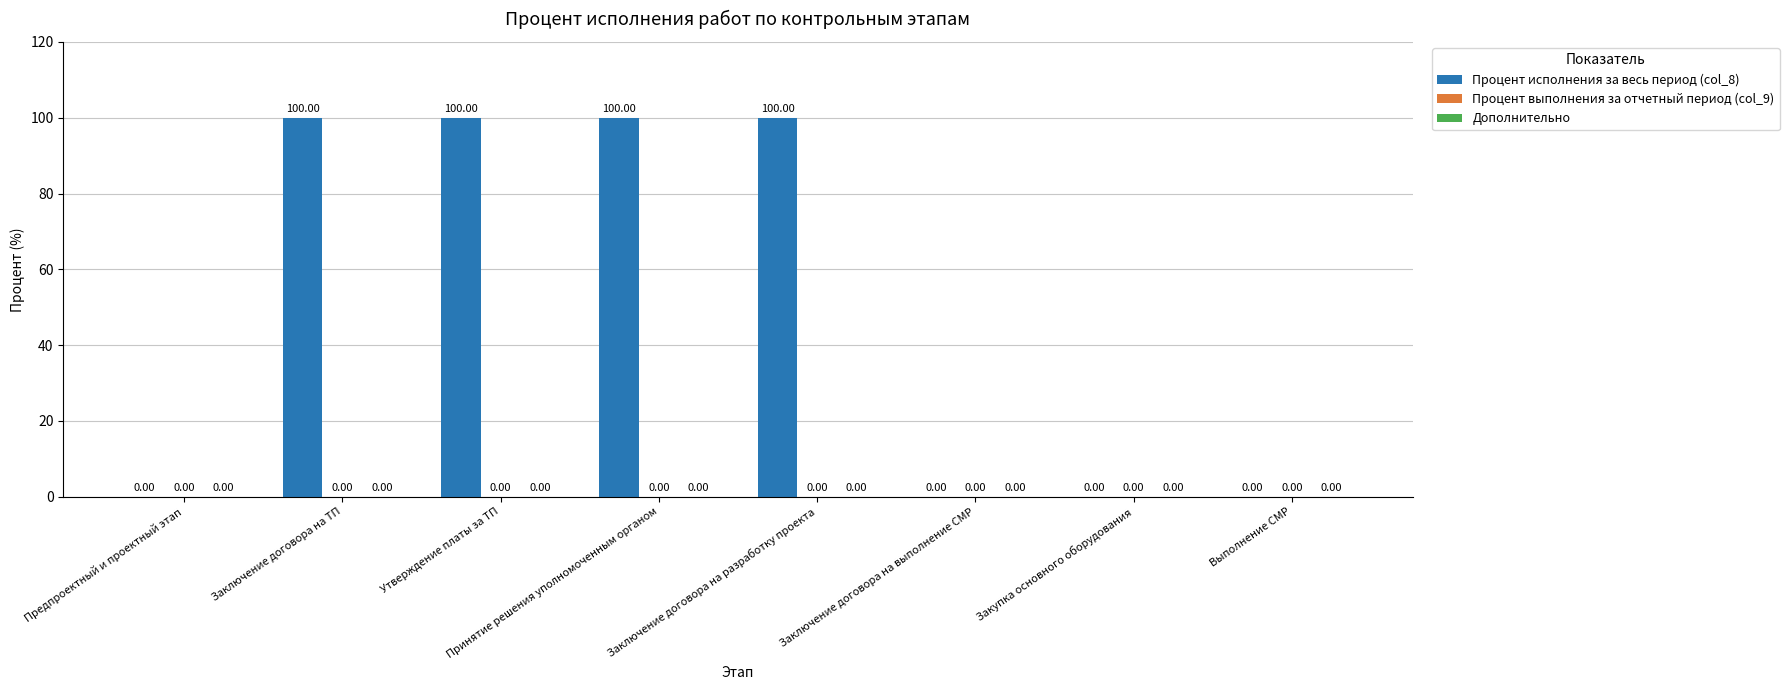

Between Принятие решения уполномоченным органом and Заключение договора на выполнение СМР, which is larger?

Принятие решения уполномоченным органом